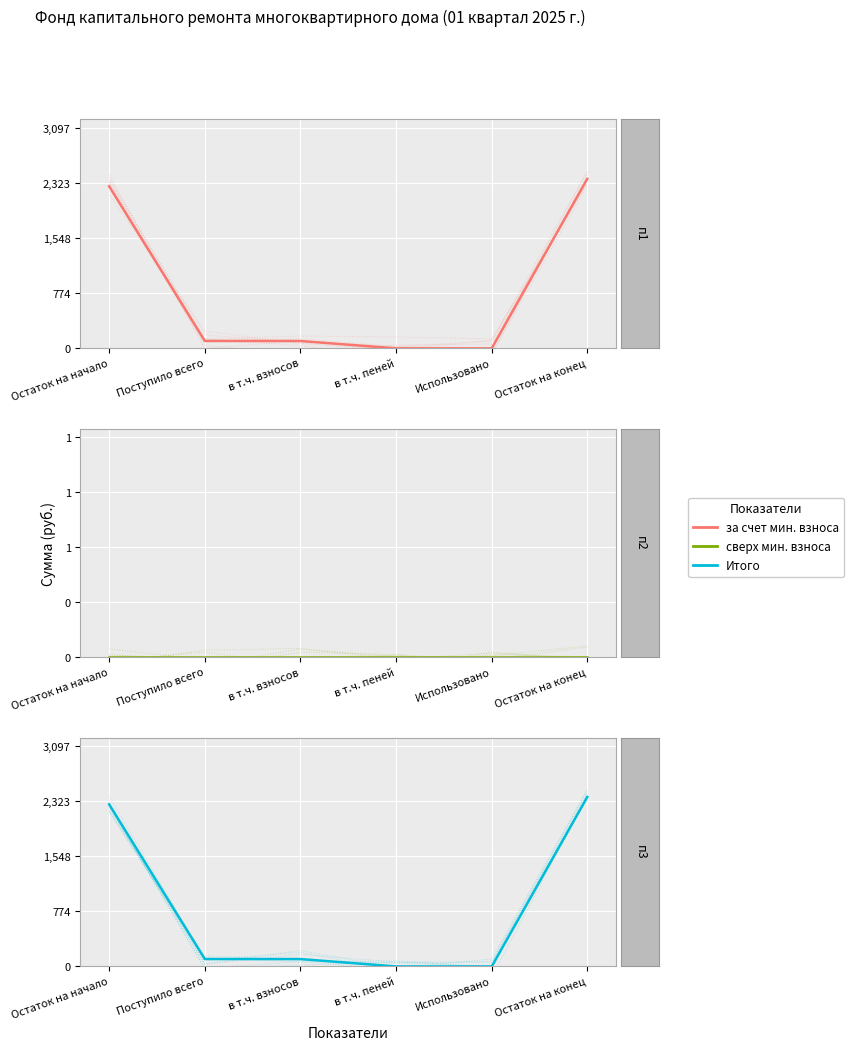

What position from the left is Использовано?

5